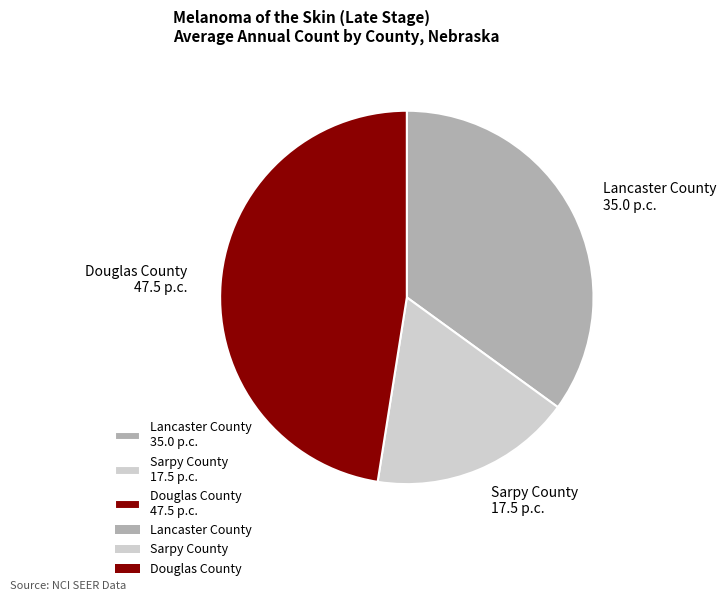

Is it true that Lancaster County is 35% of the pie?

True